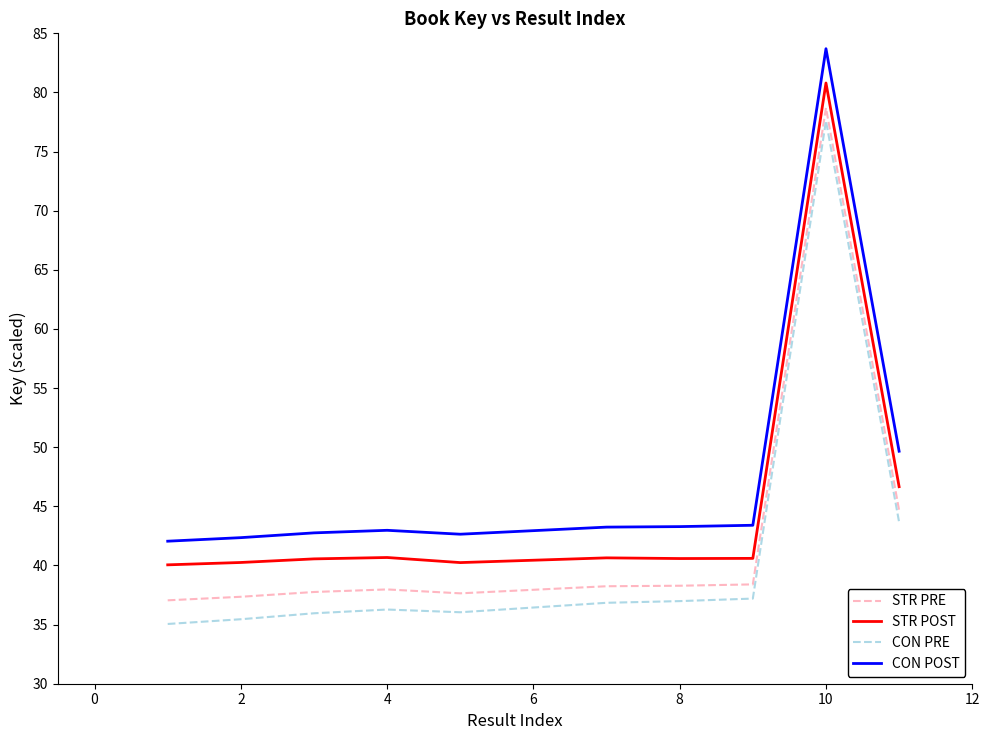

True or false: STR PRE and CON POST cross at least once.

False